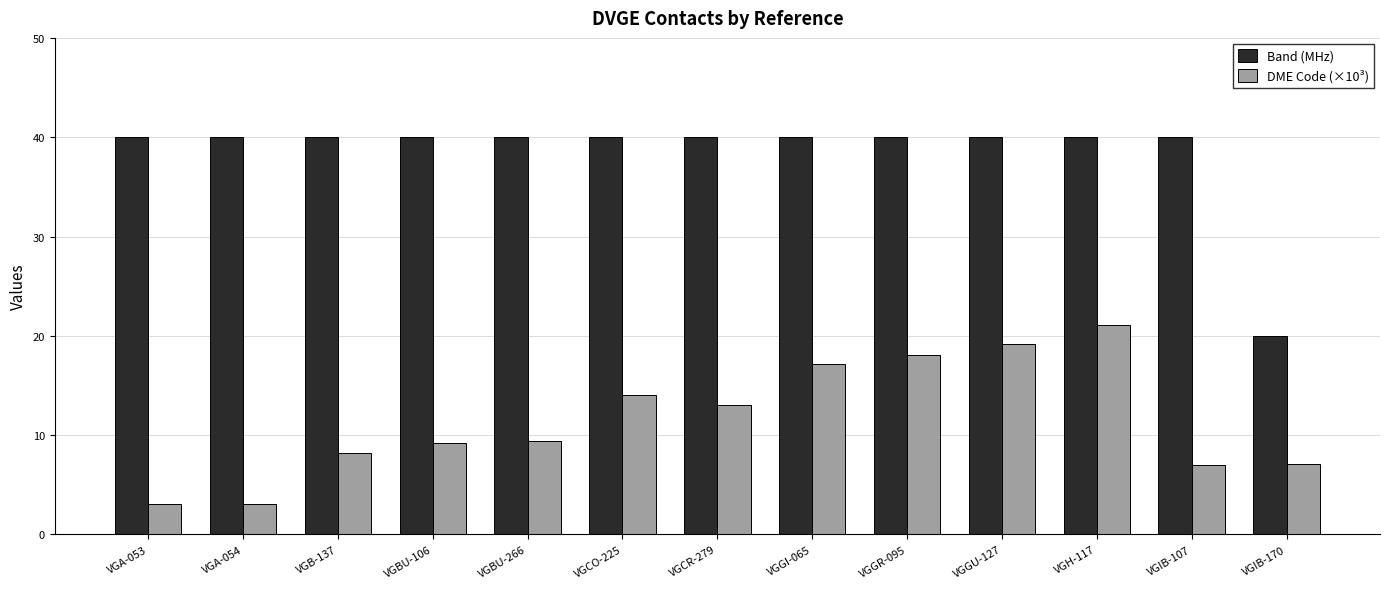

What is the difference between the highest and lowest values at VGGI-065?

22.9